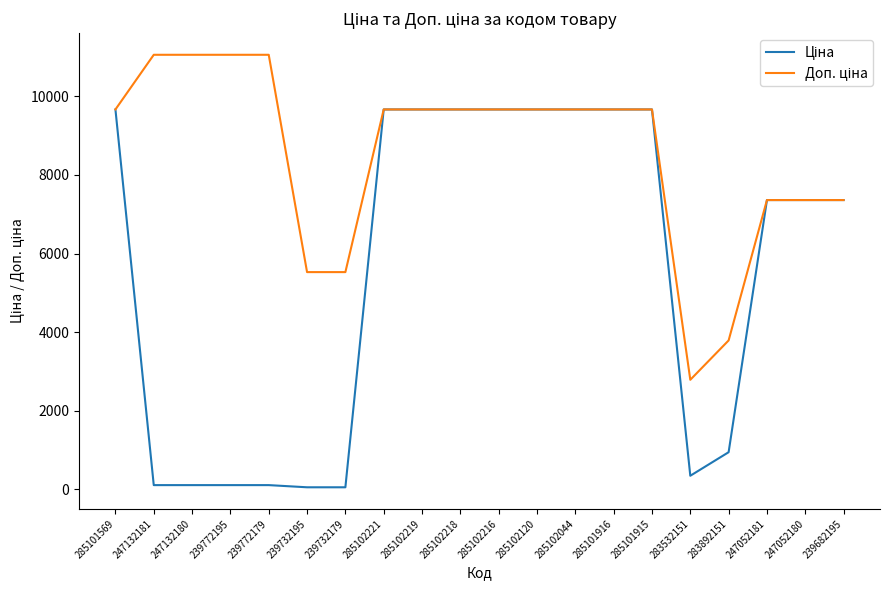

What is the total value across all series at 285101915?

19329.3